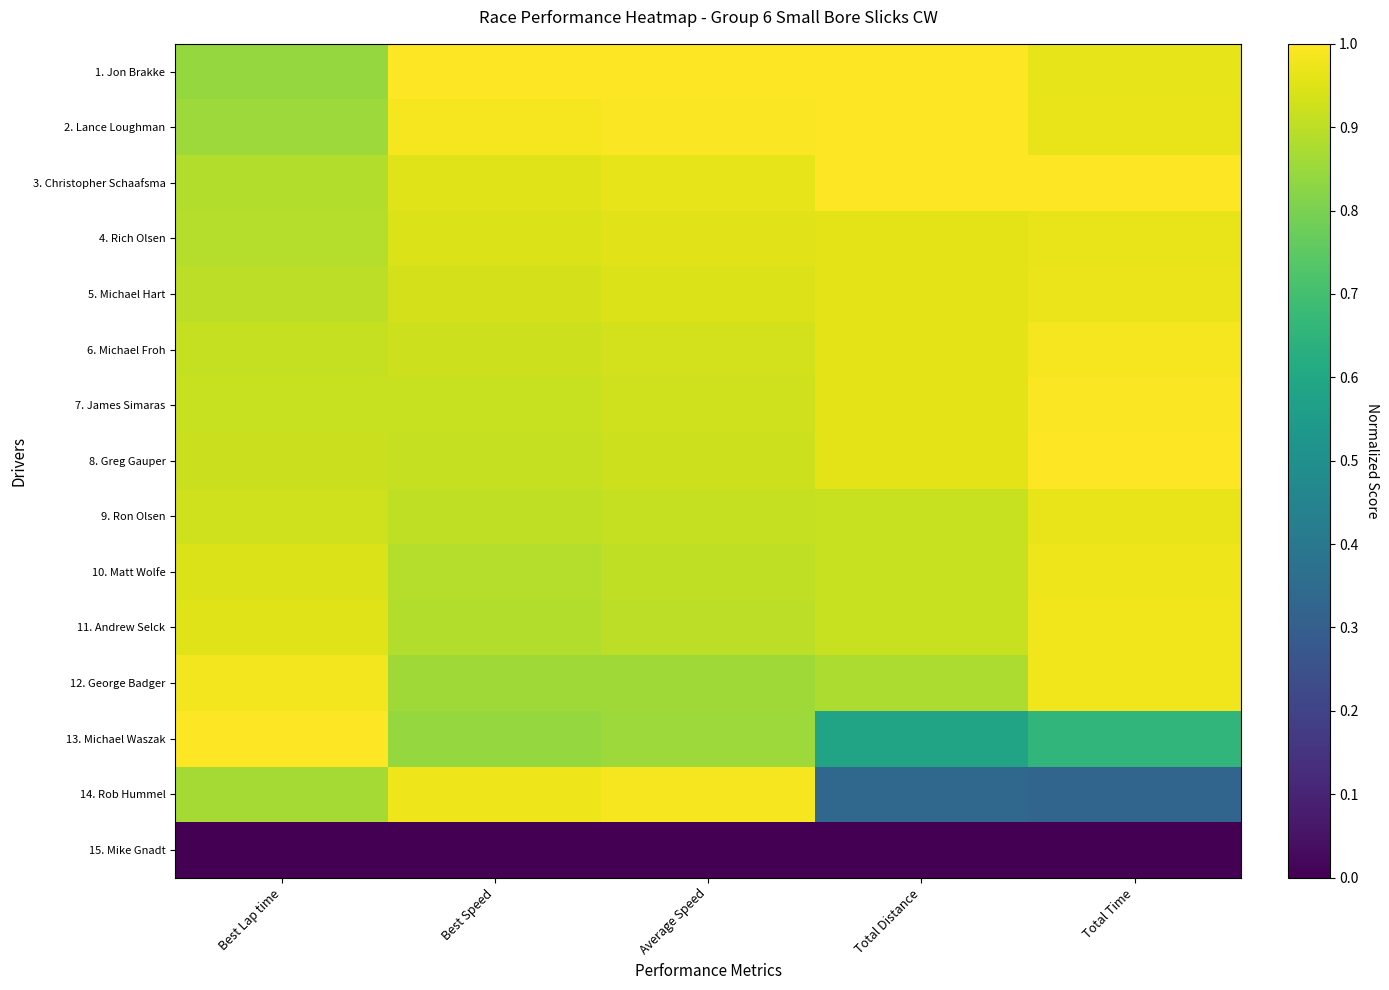

How many data points does each series have?

5